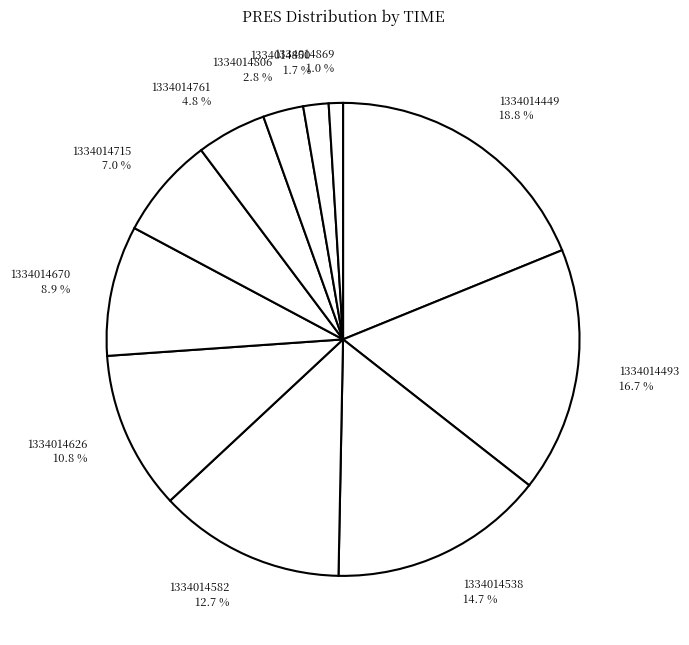

Which category has the biggest portion of the pie?

1334014449